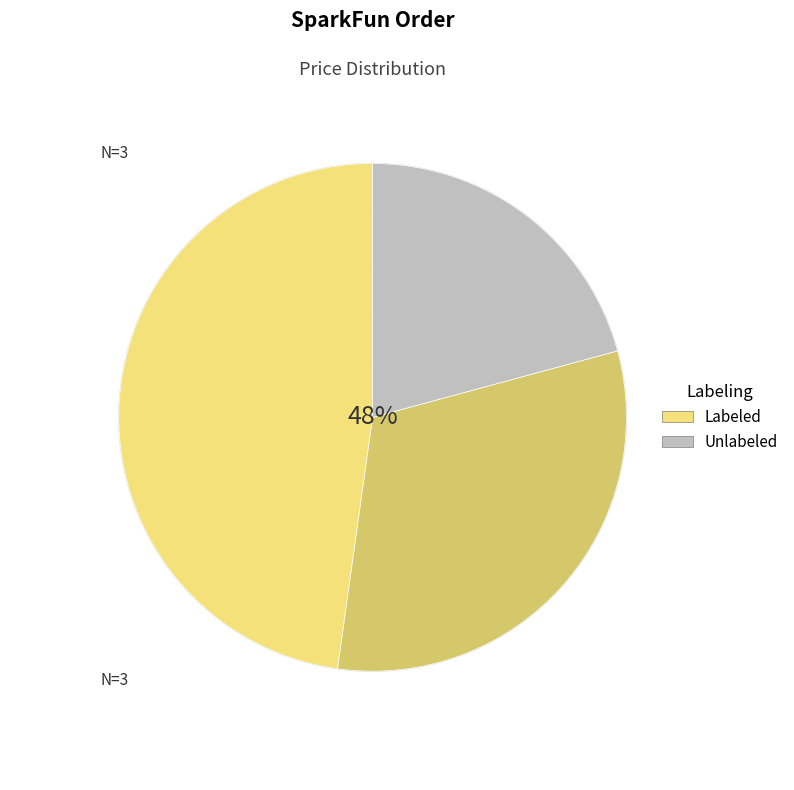

Is it true that WRL-08742 is 48% of the pie?

True